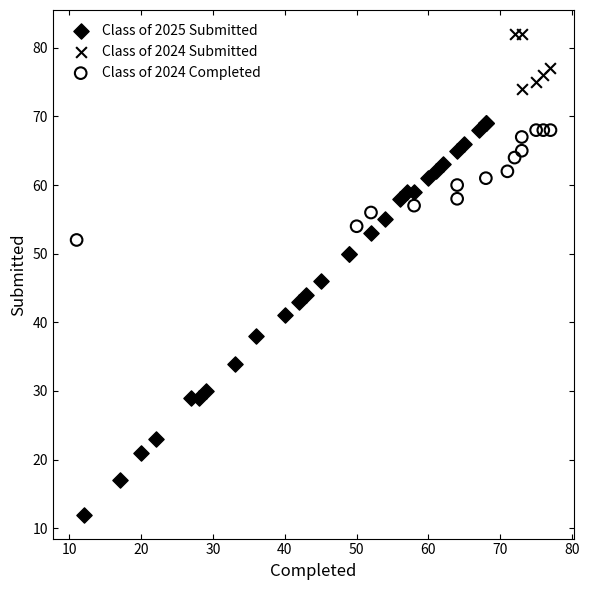

Which series reaches the maximum Y coordinate?

Class of 2024 Submitted